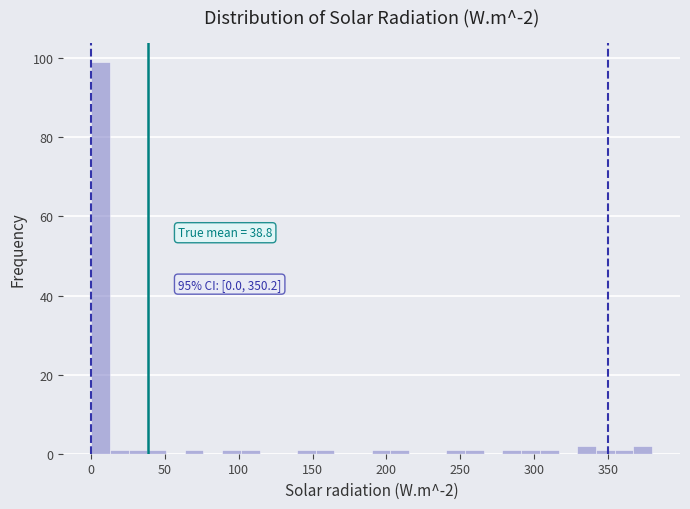

Read against the x-axis, roughly where is the centre of the tallest bar?

5